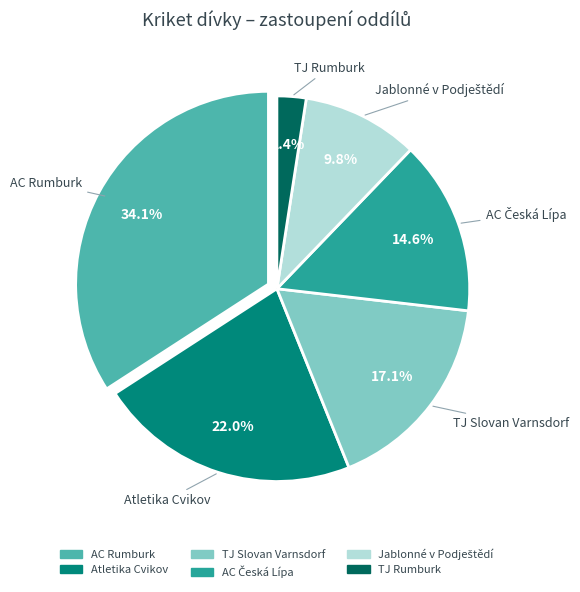

Does AC Rumburk represent more than half of the total?

No